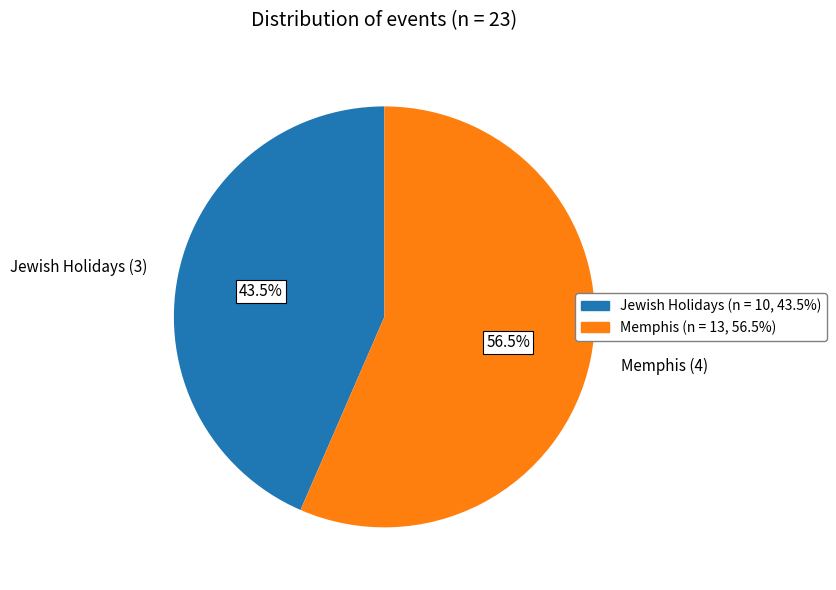

To the nearest percent, what is the difference between the Memphis (4) and Jewish Holidays (3) slice percentages?

13%